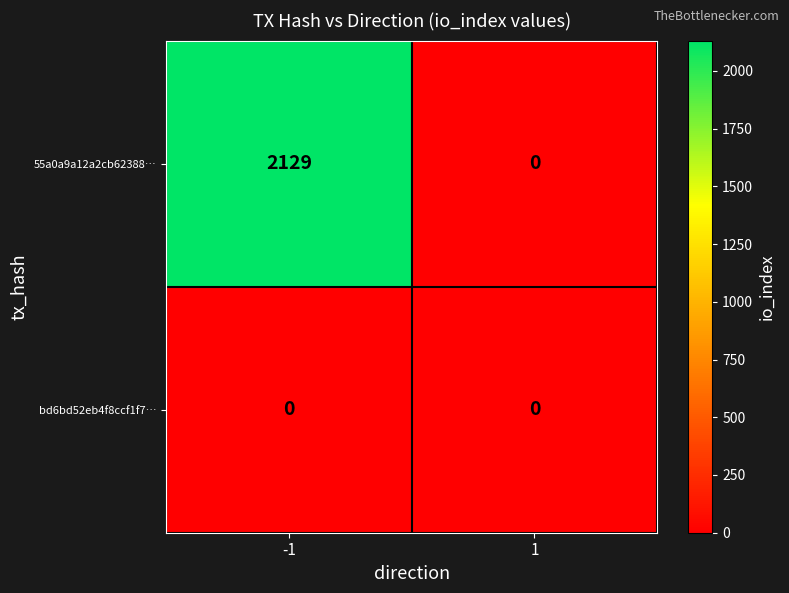

List the series in order of their peak value, lowest first.

bd6bd52eb4f8ccf1f7…, 55a0a9a12a2cb62388…